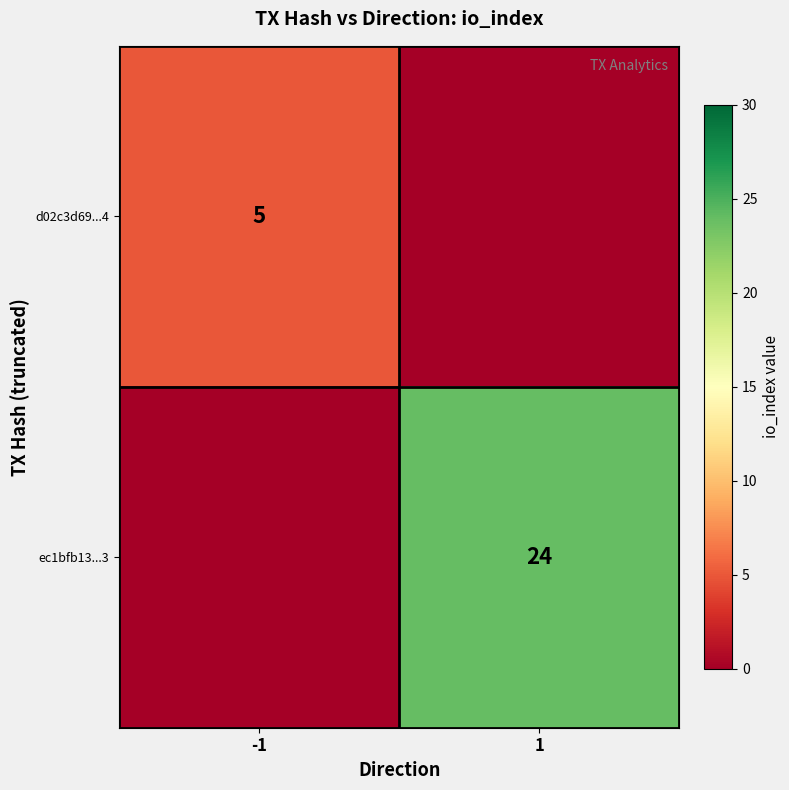

What is the total value across all series at -1?

5